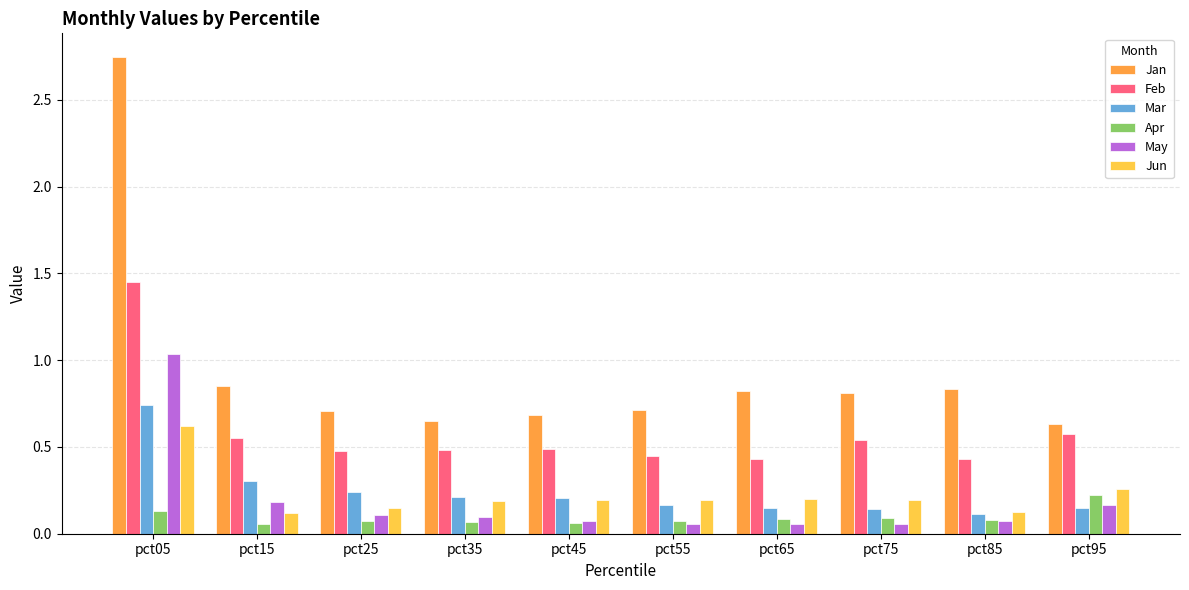

List the series in order of their peak value, highest first.

Jan, Feb, May, Mar, Jun, Apr